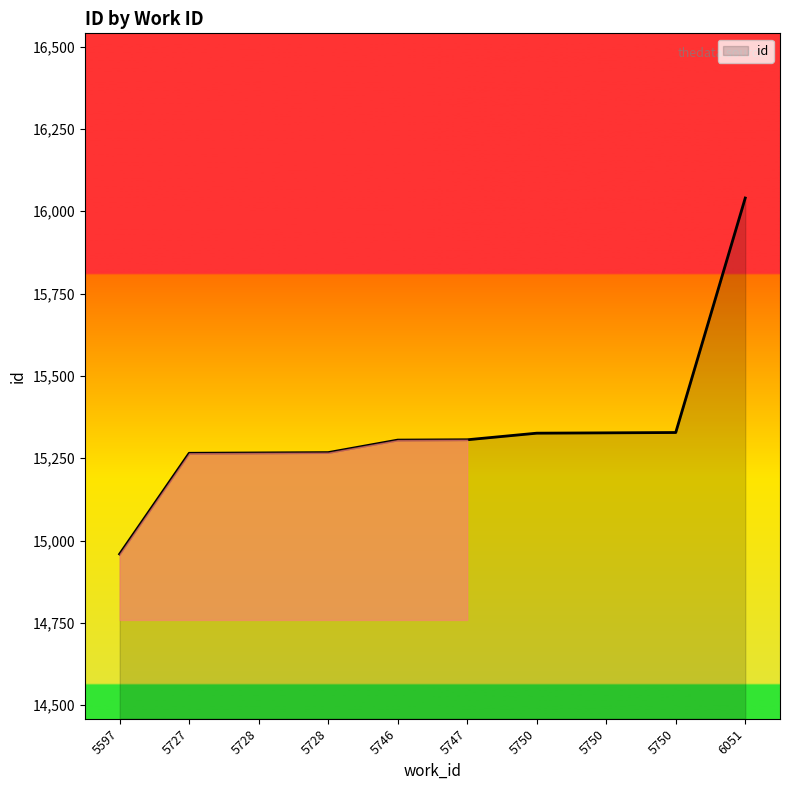

How many lines are shown in the chart?

1